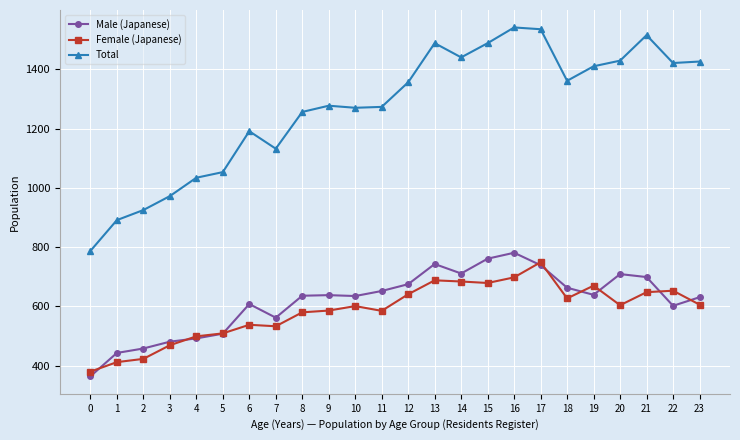

The Male (Japanese) series shows 1366 at 16. True or false?

False